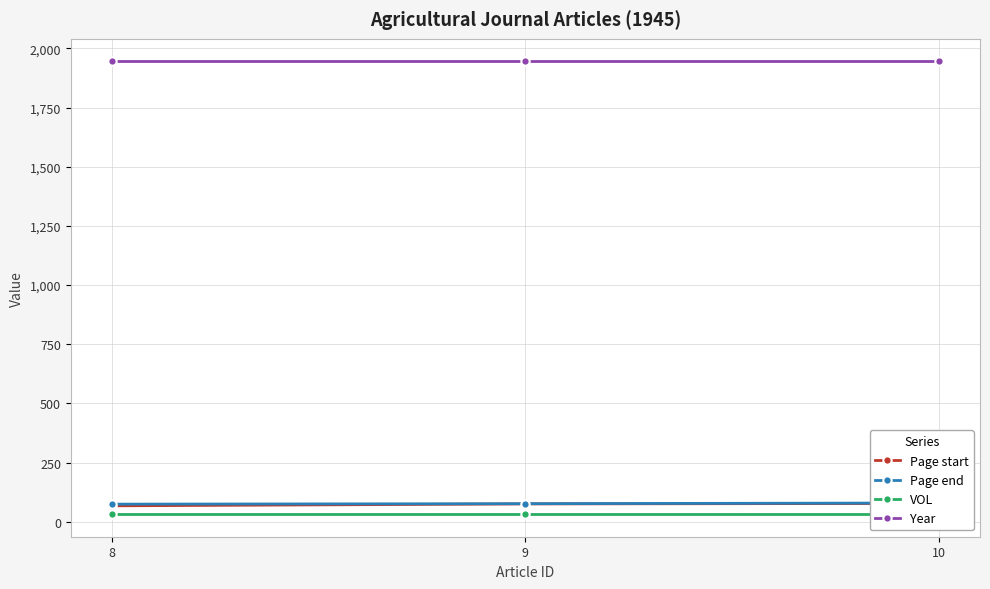

Which series changed the most between 8 and 9?

Page start